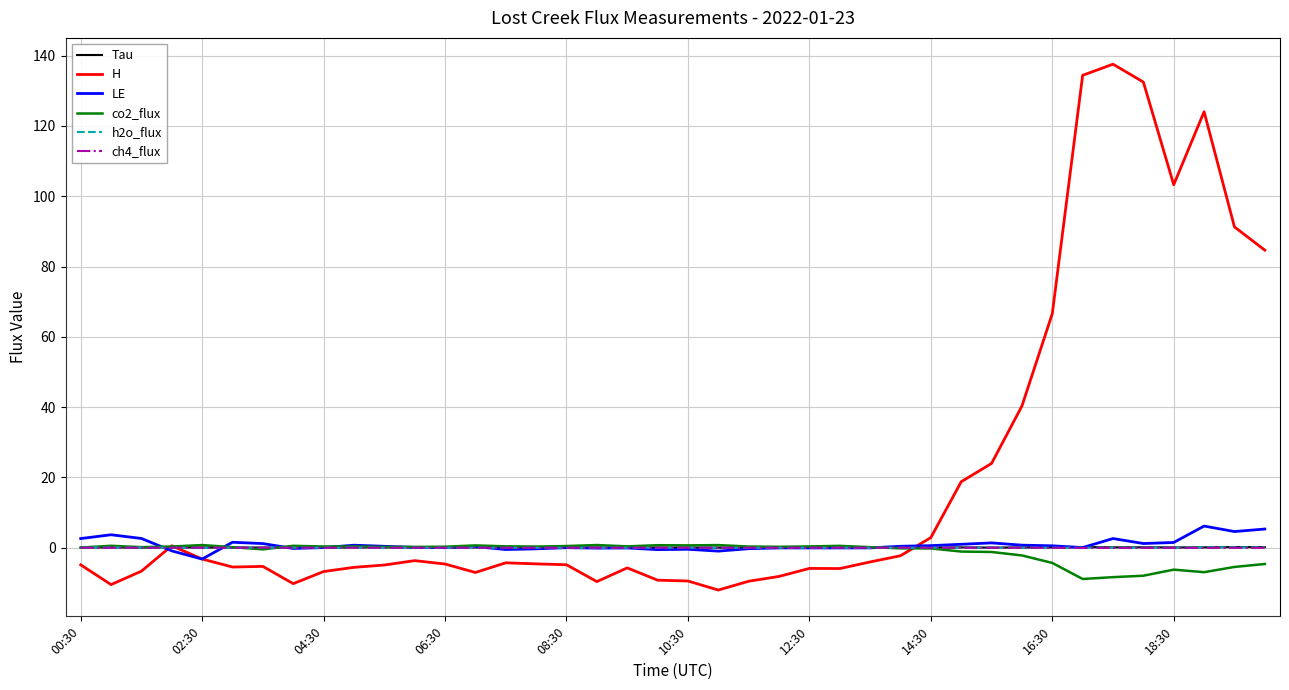

Which series has the widest spread of values?

H